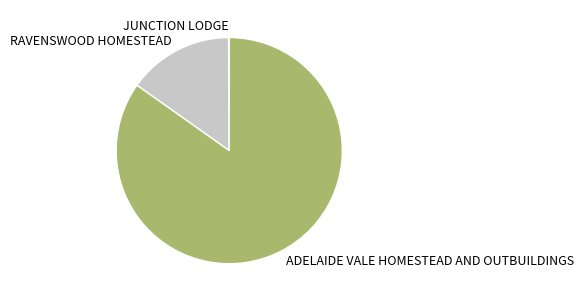

Does any single category account for the majority?

Yes